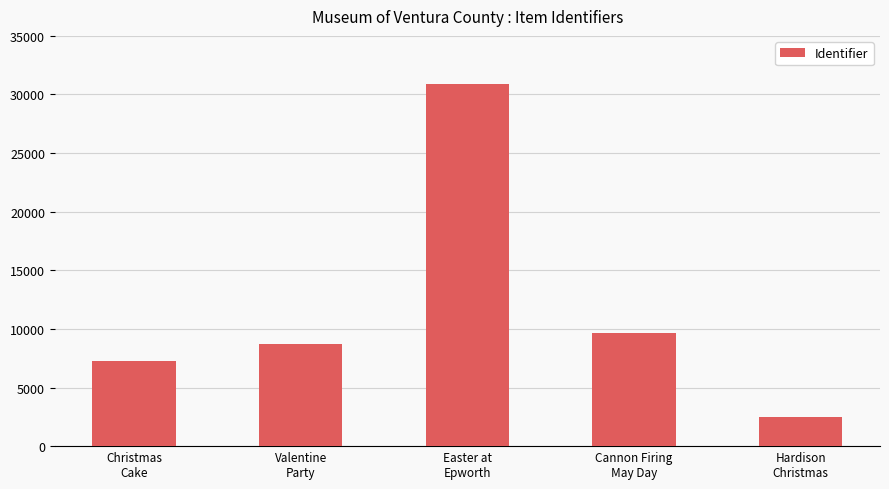

True or false: the data shows 15293 at Valentine
Party.

False